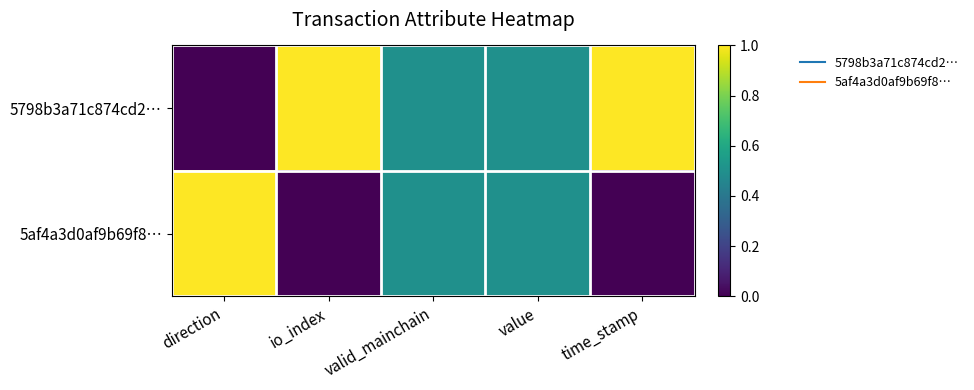

At which category is the sum across all series the highest?

direction